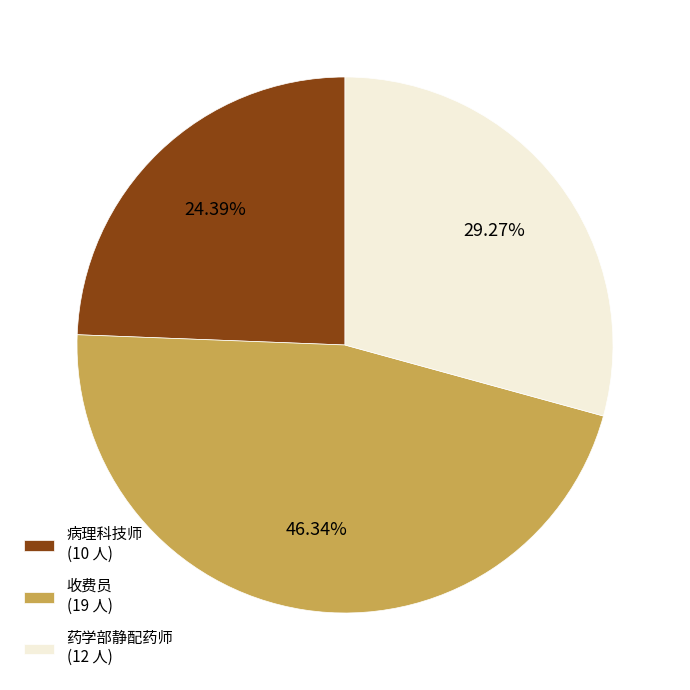

To the nearest percent, what portion does 病理科技师 represent?

24%